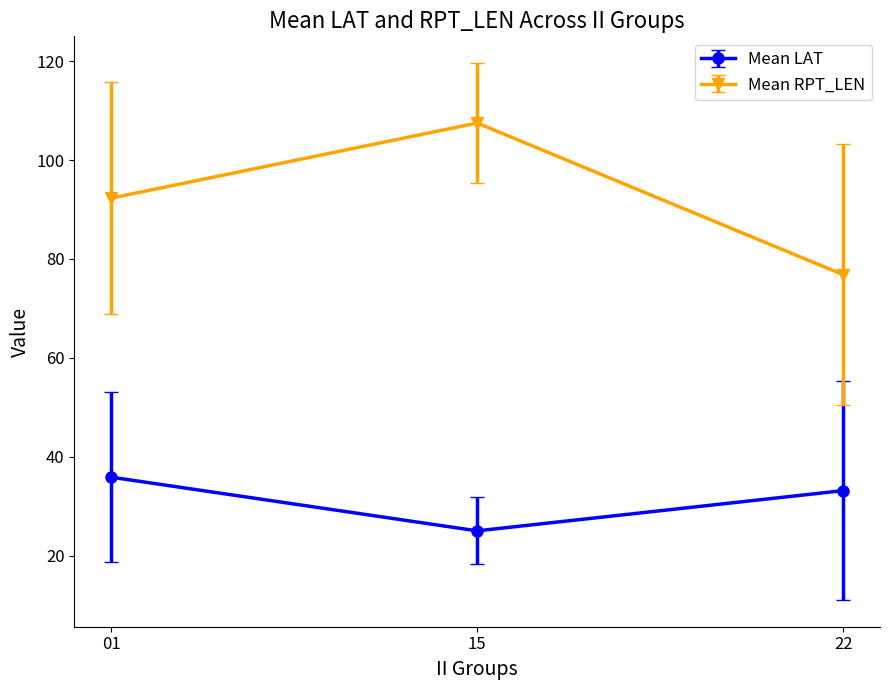

How many distinct data groups are displayed?

2